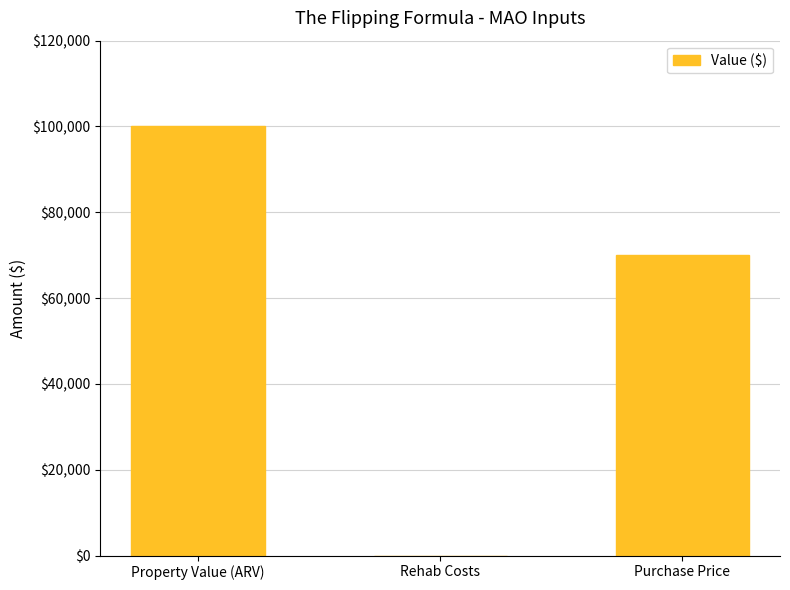

Between Property Value (ARV) and Rehab Costs, which is larger?

Property Value (ARV)